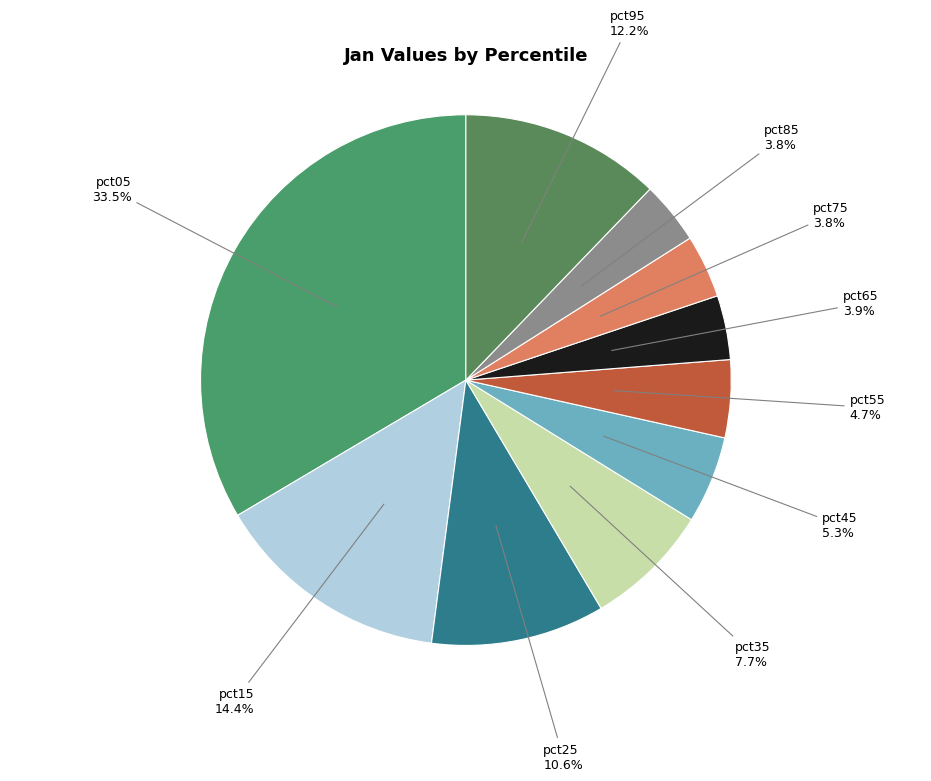

To the nearest percent, what percentage of the pie is pct95?

12%